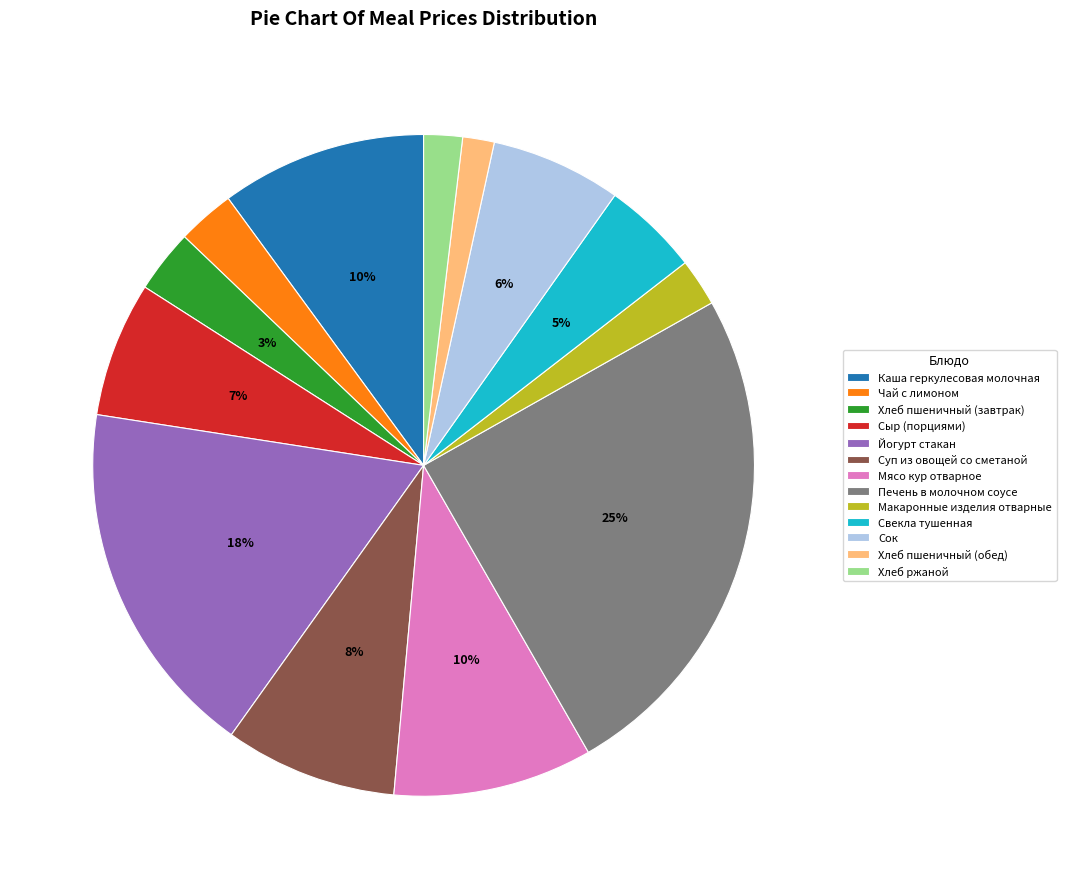

What percentage is the Суп из овощей со сметаной slice, to the nearest percent?

8%